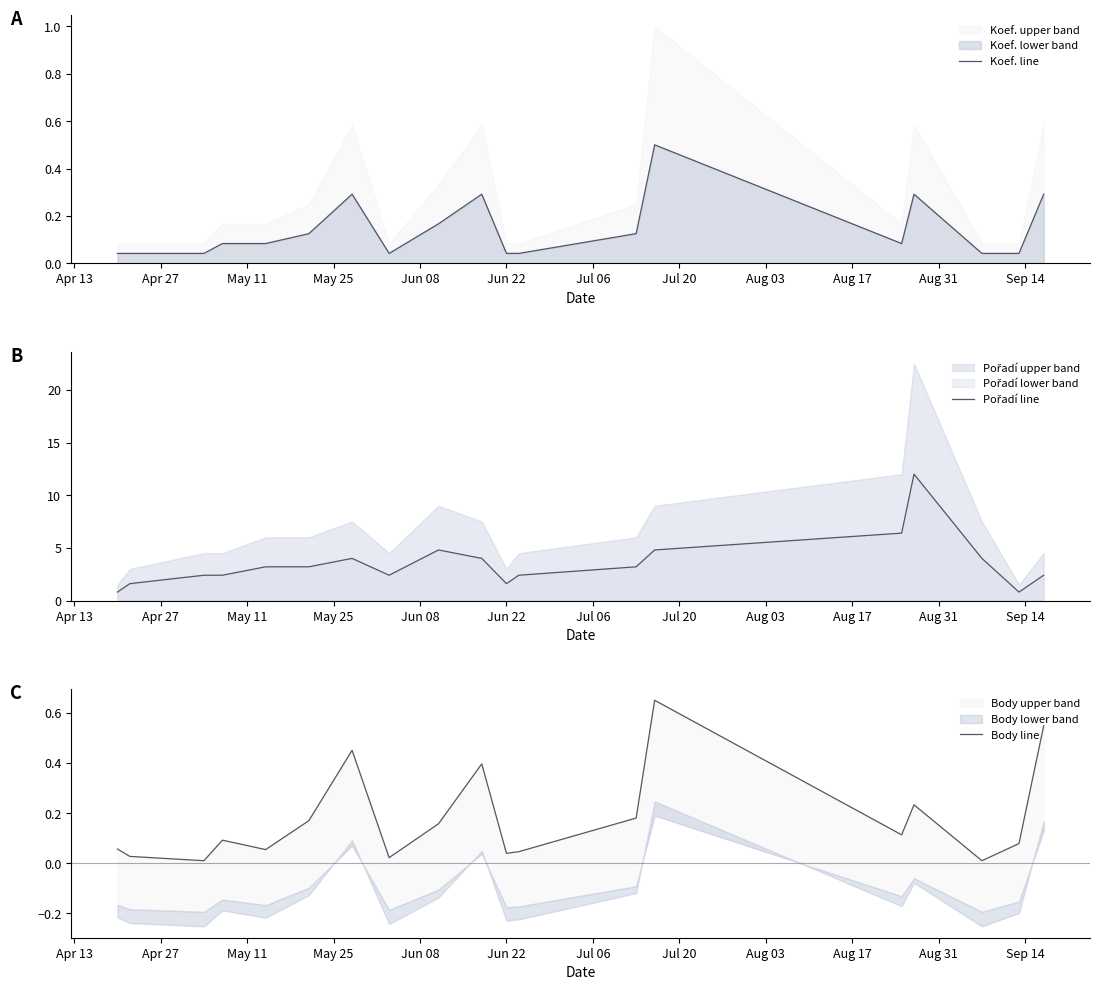

Rank the series at May 11 from lowest to highest value.

Body line, Koef. line, Pořadí line